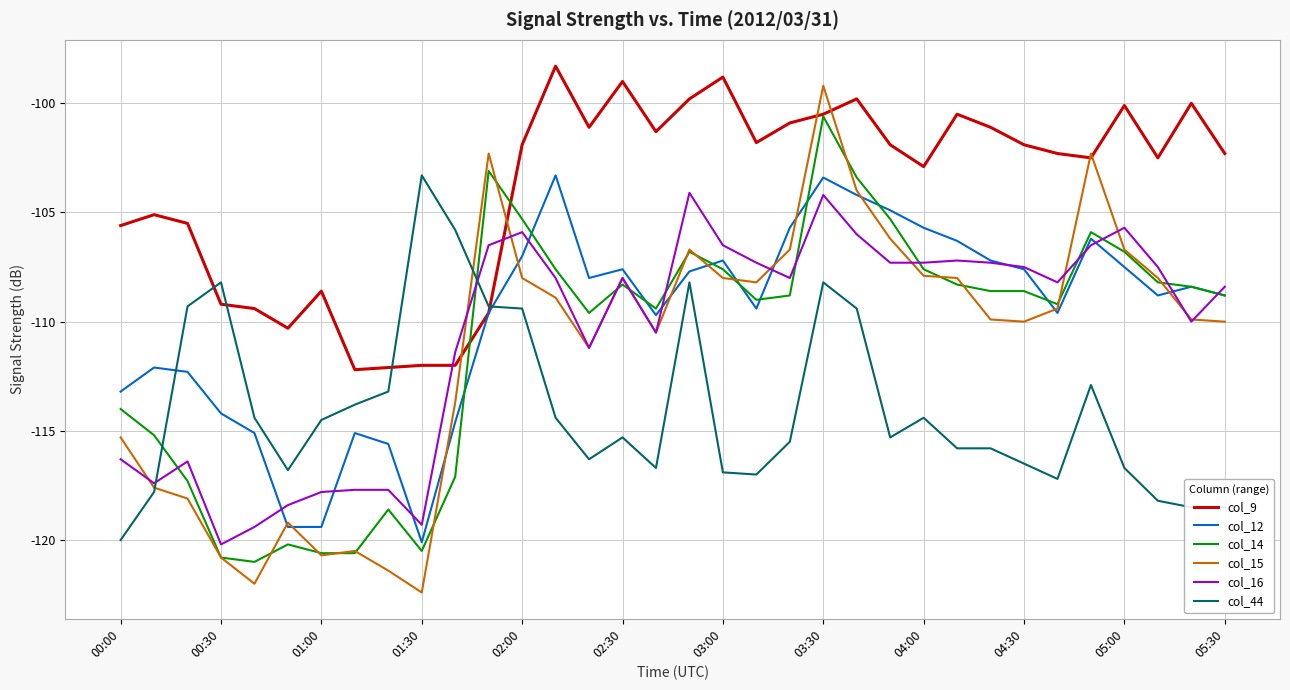

Which series has the largest total across all categories?

col_9